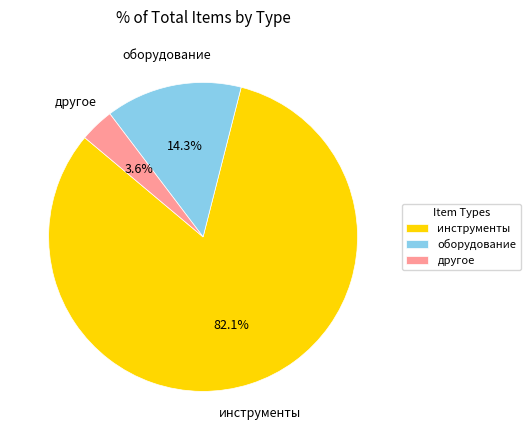

Which category has the smallest portion of the pie?

другое